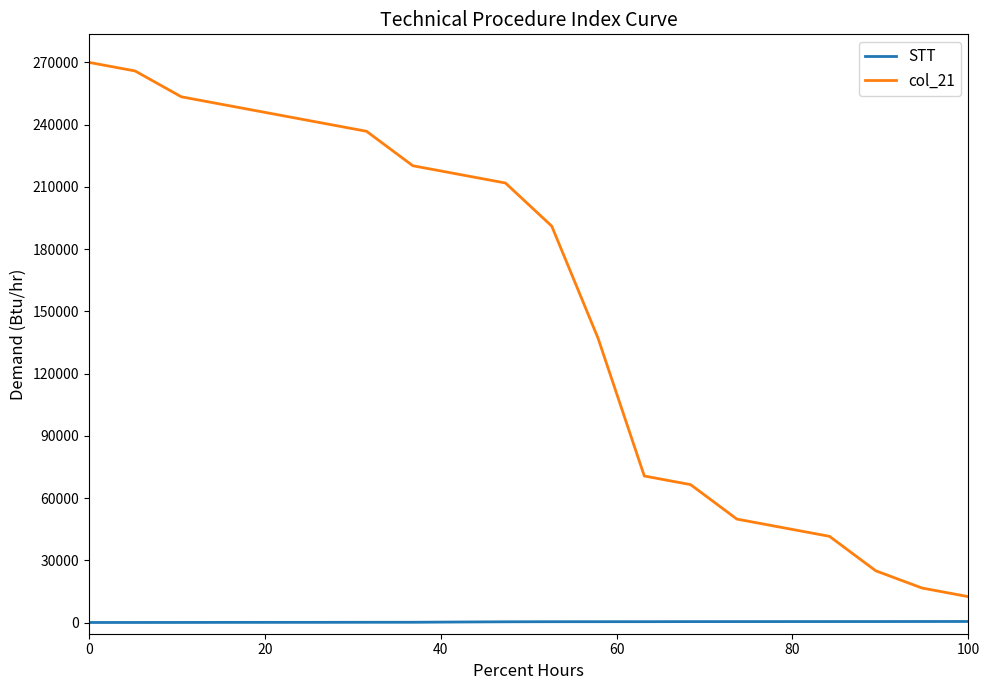

What is the difference between the maximum and minimum values in the col_21 series?

257538.5